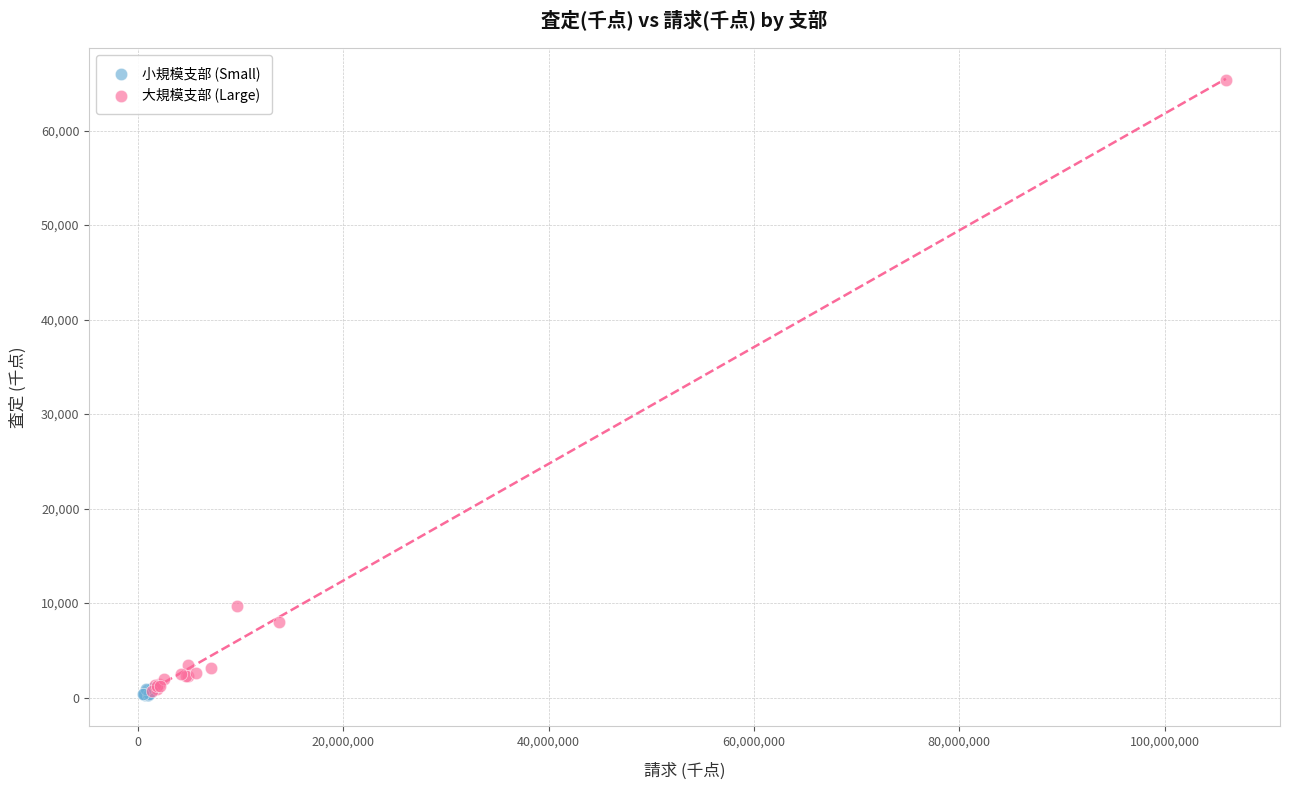

Which series reaches the maximum Y coordinate?

大規模支部 (Large)